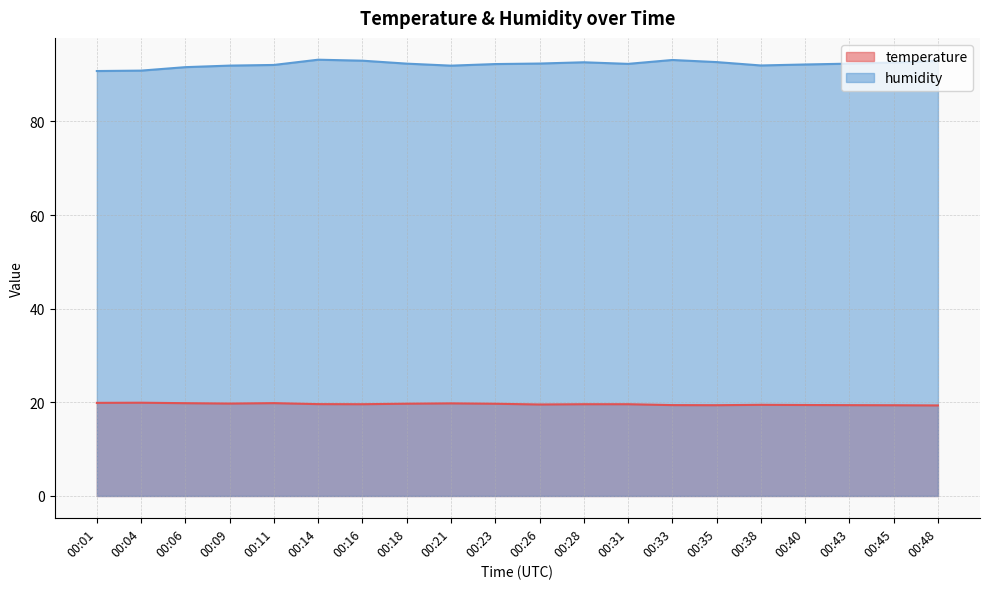

At how many categories does at least one series exceed 71?

20